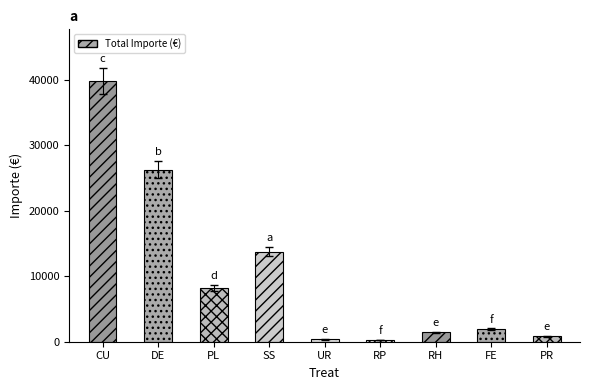

The chart shows a value of 13345.7 at PL. True or false?

False